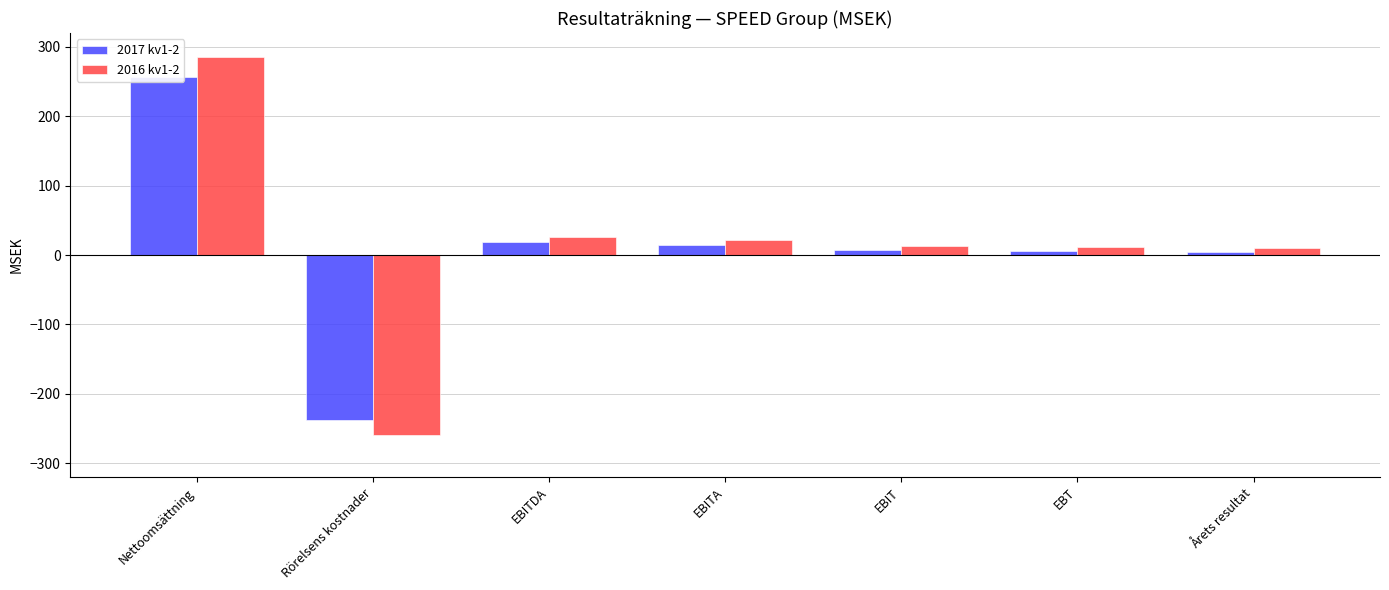

At which label does 2017 kv1-2 reach its minimum?

Rörelsens kostnader